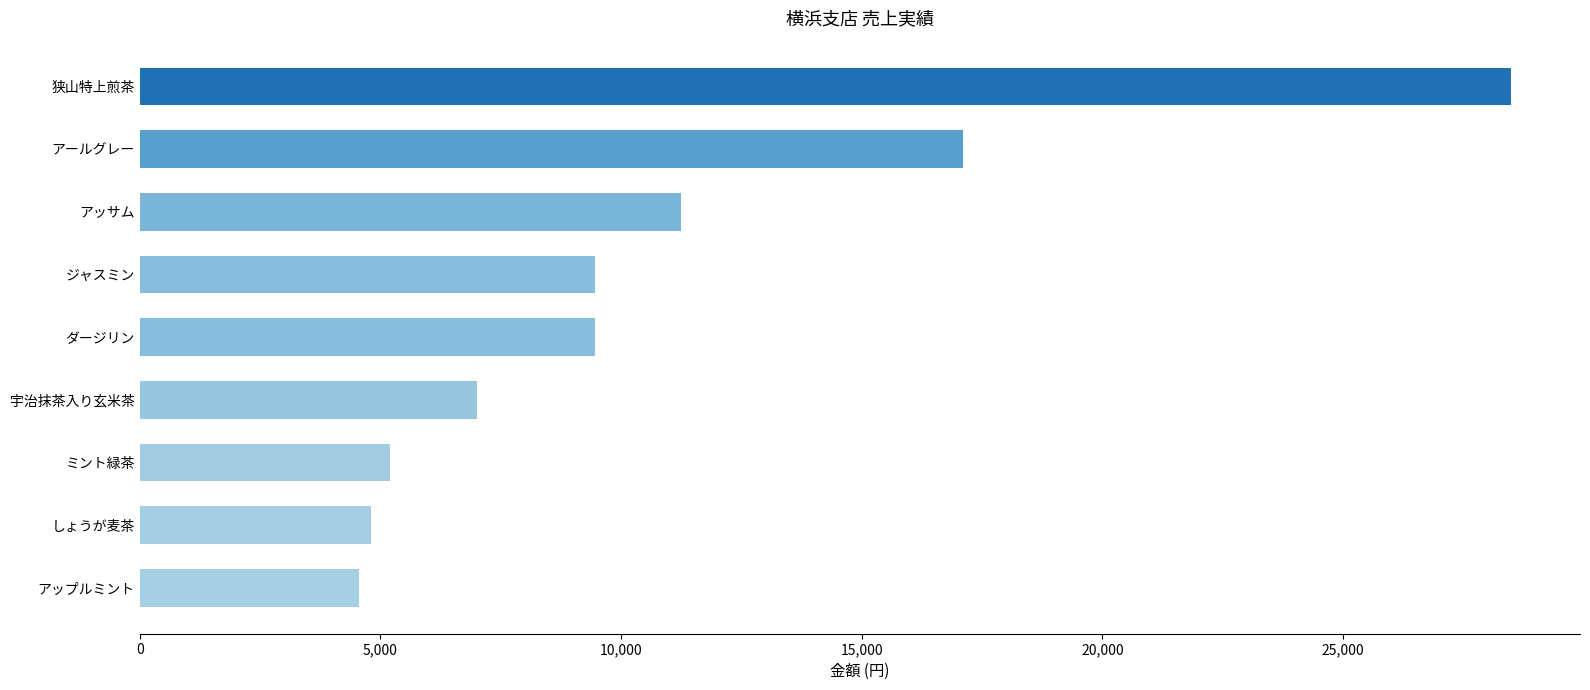

What is the sum of all values?

97300